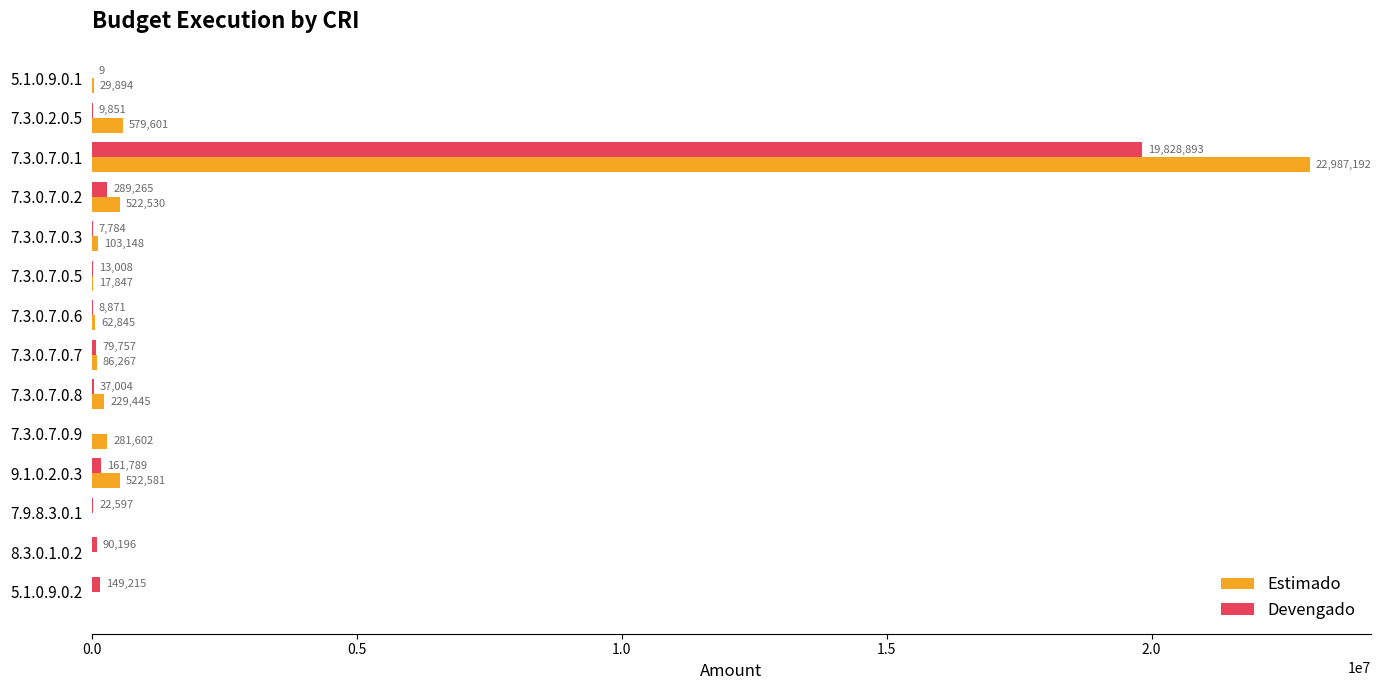

At which category does the chart reach its peak across all series?

7.3.0.7.0.1